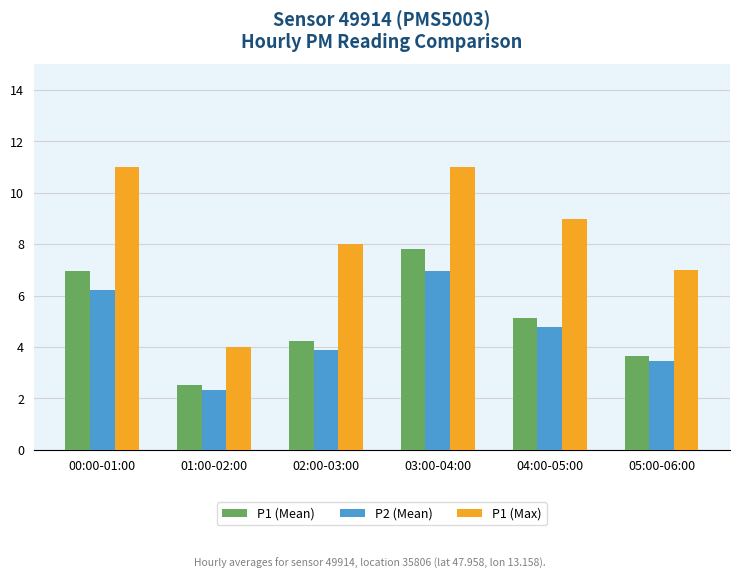

Between 01:00-02:00 and 02:00-03:00, which series saw the biggest shift?

P1 (Max)